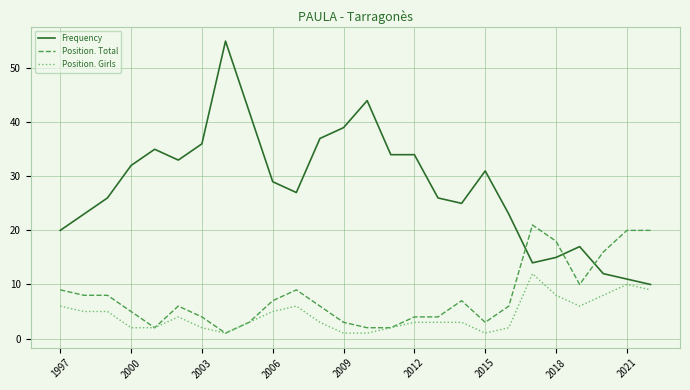

What is the sum of all Frequency values?

730